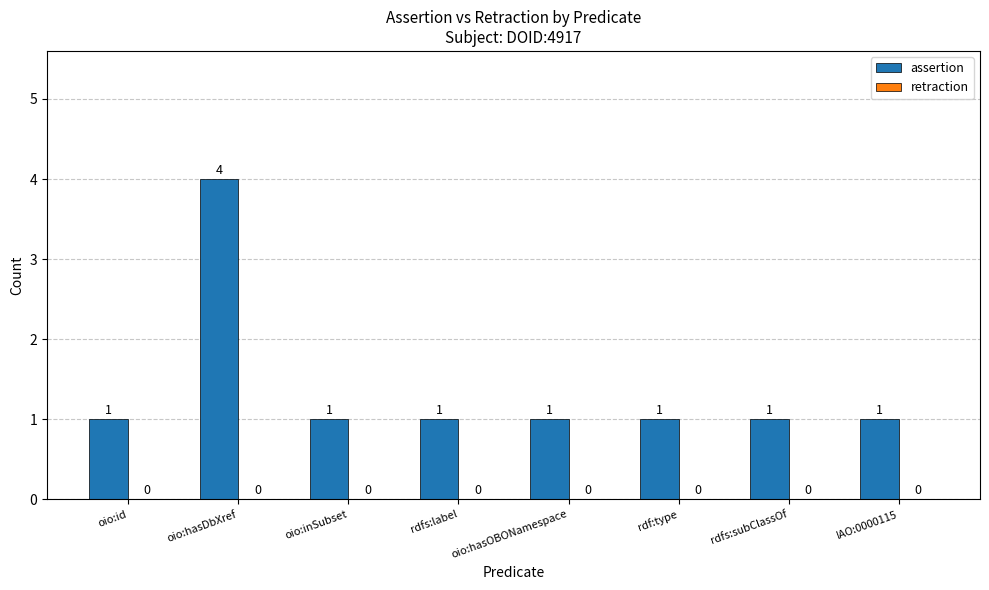

How many values are between 1 and 2?

7